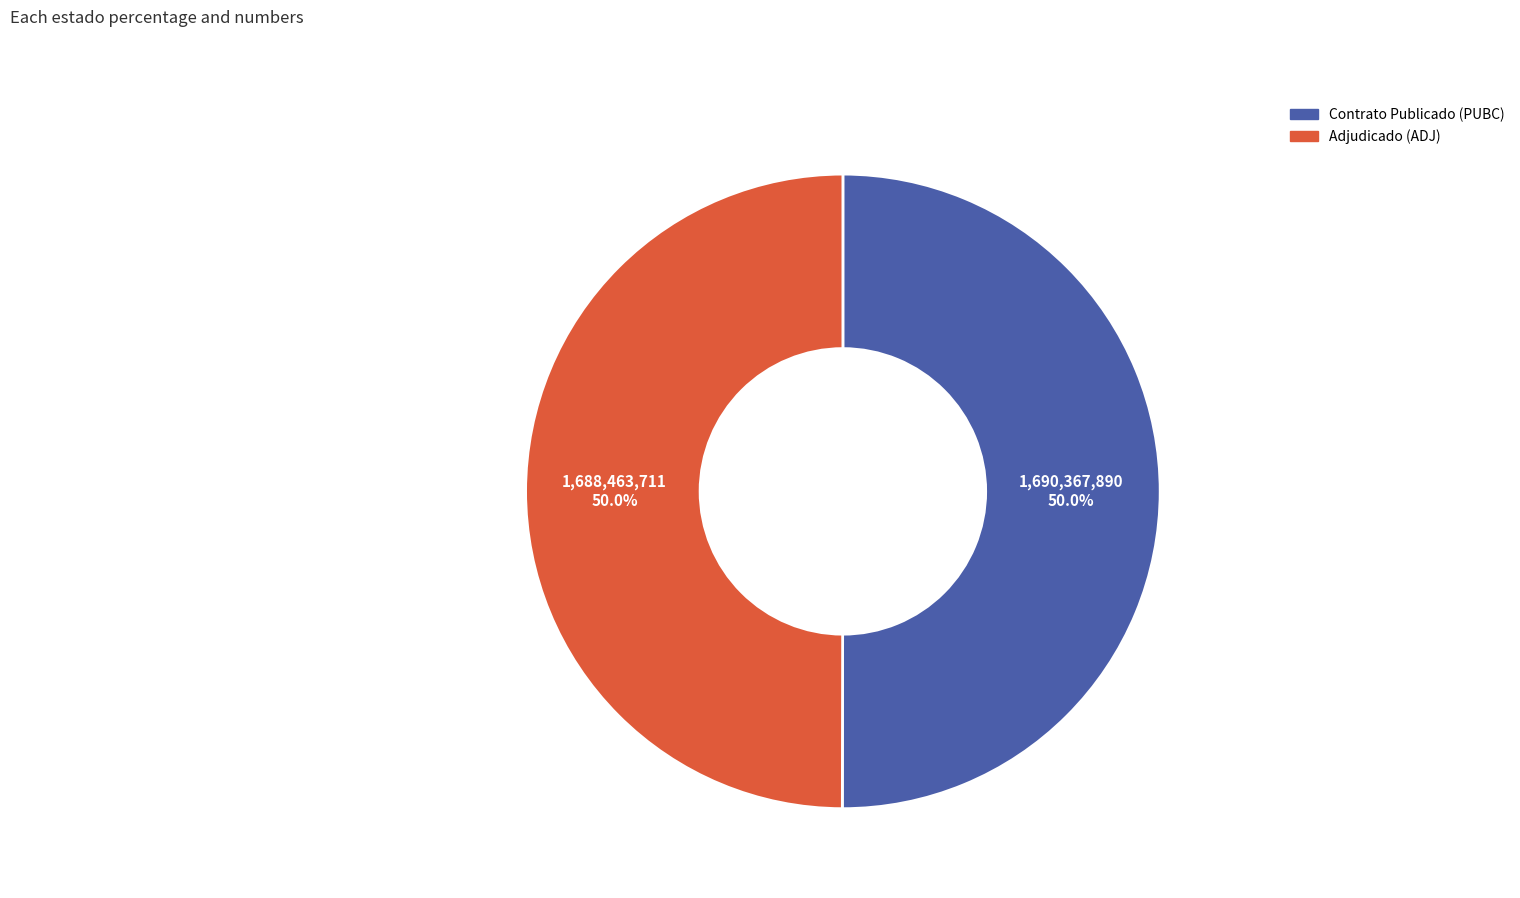

What is the largest slice in the pie chart?

PUBC